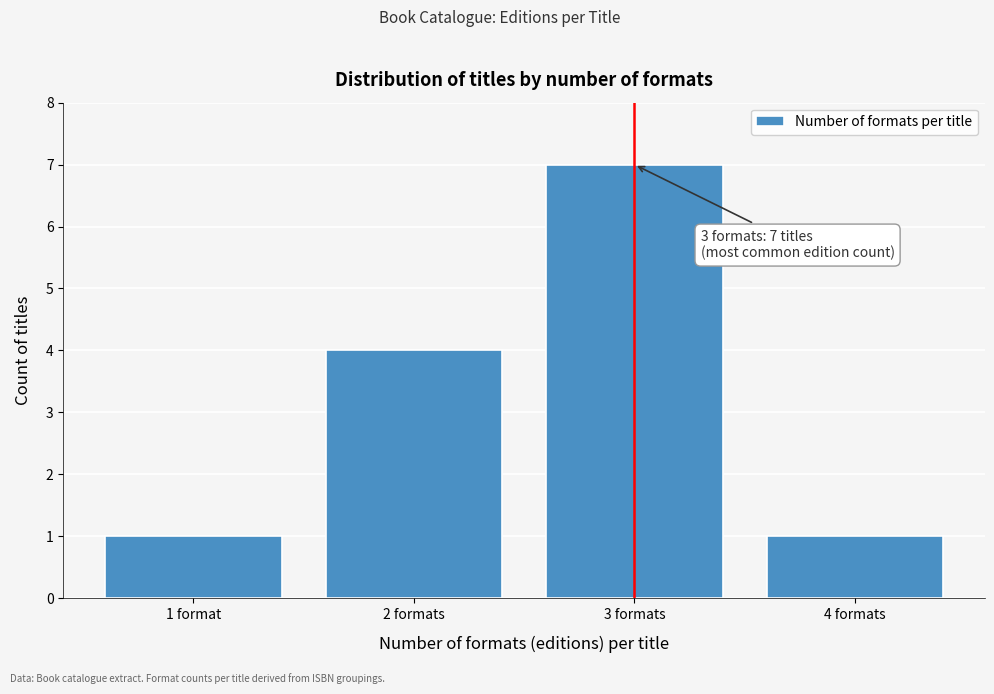

Reading left to right, transcribe all the data shown in this chart.

1	4	7	1